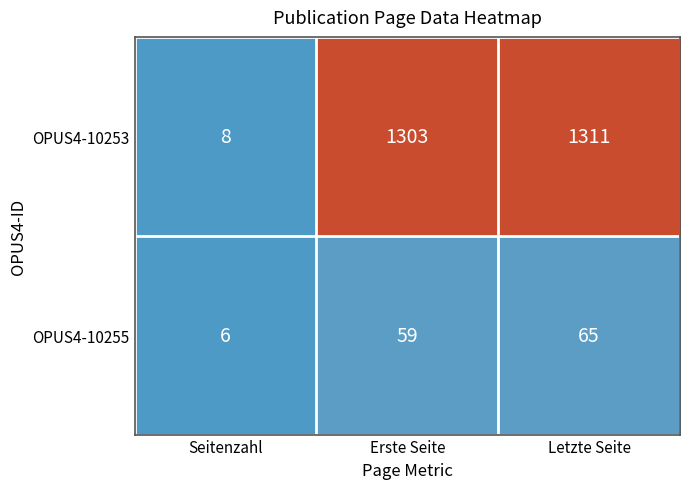

How many series are shown in this chart?

2